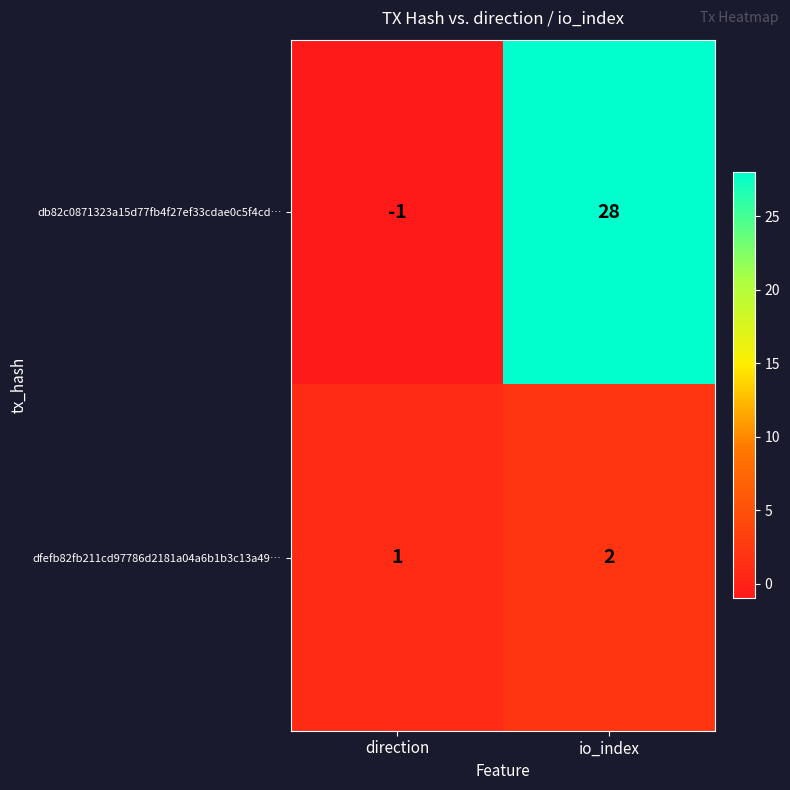

What is the spread (max minus min) of values at direction?

2